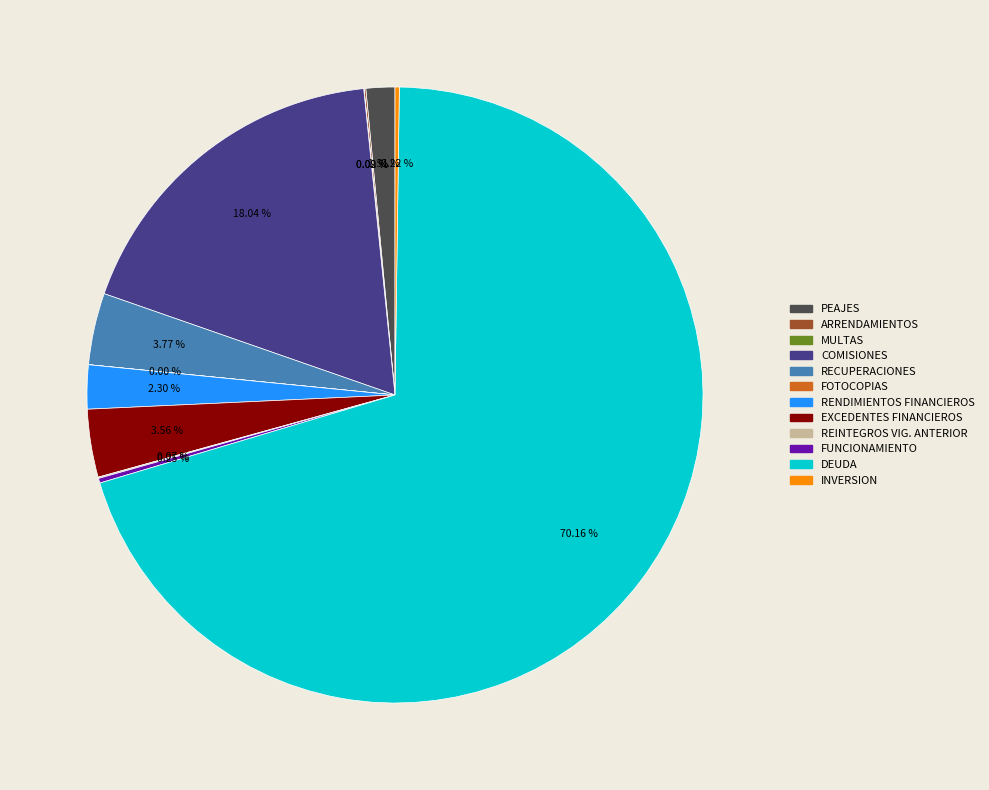

Is there a majority slice in this chart?

Yes